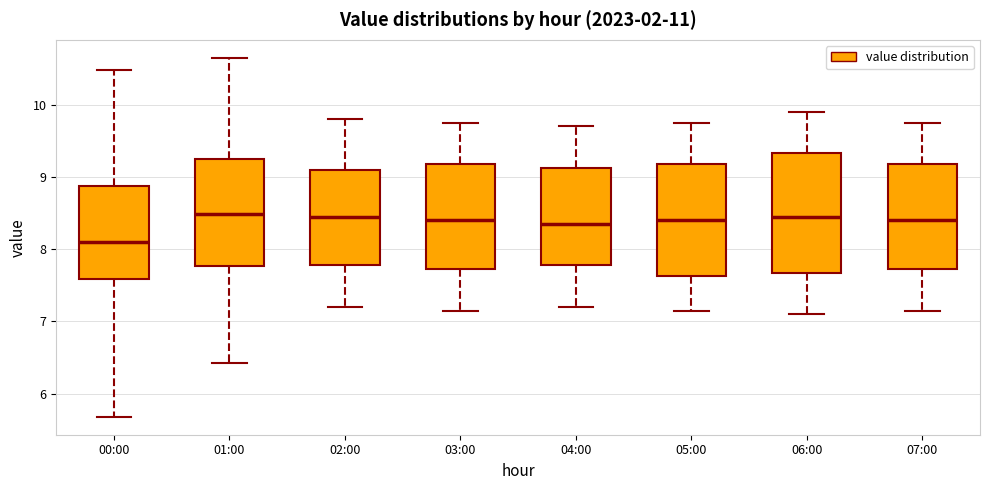

Reading left to right, read every box against the y-axis: the position of its median line, the range the box covers, and the ends of its whiskers. The values are not printed on the chart, so give them approximately, as read against the axis.

00:00: median 8.1, box 7.6 to 8.9, whiskers 5.7 to 10.5
01:00: median 8.5, box 7.8 to 9.3, whiskers 6.4 to 10.7
02:00: median 8.5, box 7.8 to 9.1, whiskers 7.2 to 9.8
03:00: median 8.4, box 7.7 to 9.2, whiskers 7.2 to 9.8
04:00: median 8.4, box 7.8 to 9.1, whiskers 7.2 to 9.7
05:00: median 8.4, box 7.6 to 9.2, whiskers 7.2 to 9.8
06:00: median 8.5, box 7.7 to 9.3, whiskers 7.1 to 9.9
07:00: median 8.4, box 7.7 to 9.2, whiskers 7.2 to 9.8